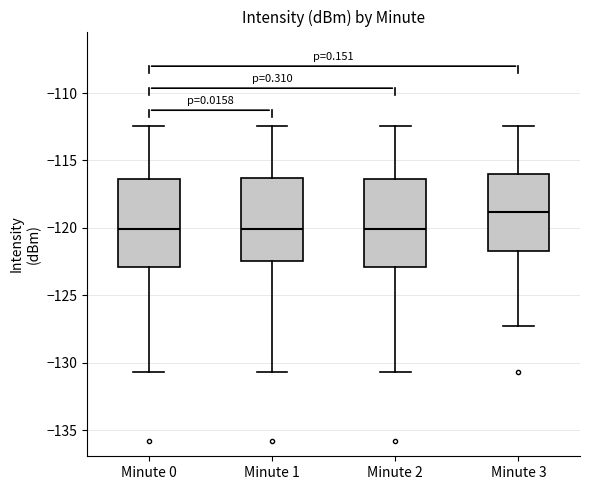

Reading left to right, transcribe this box plot: for each box, give where its median line is, the range the box spans, and where its two whiskers end, as read against the y-axis. The values are not printed on the chart, so give them approximately, as read against the axis.

Minute 0: median -120.0, box -123.0 to -116.5, whiskers -130.5 to -112.5
Minute 1: median -120.0, box -122.5 to -116.5, whiskers -130.5 to -112.5
Minute 2: median -120.0, box -123.0 to -116.5, whiskers -130.5 to -112.5
Minute 3: median -119.0, box -121.5 to -116.0, whiskers -127.5 to -112.5